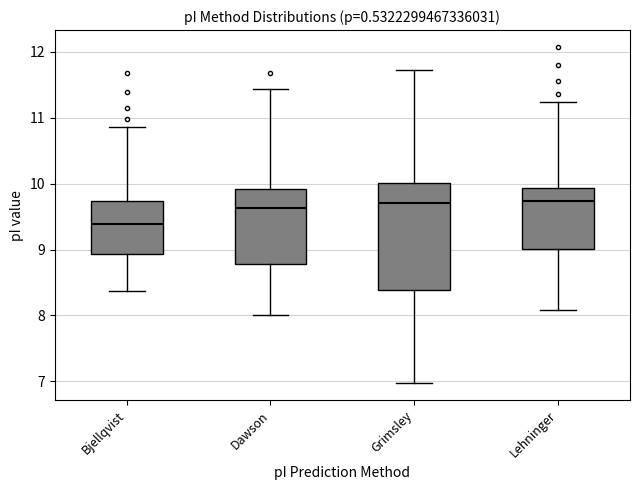

Where does the lower whisker of the box for Lehninger end on the y-axis? The values are not printed on the chart, so give them approximately, as read against the axis.

8.1